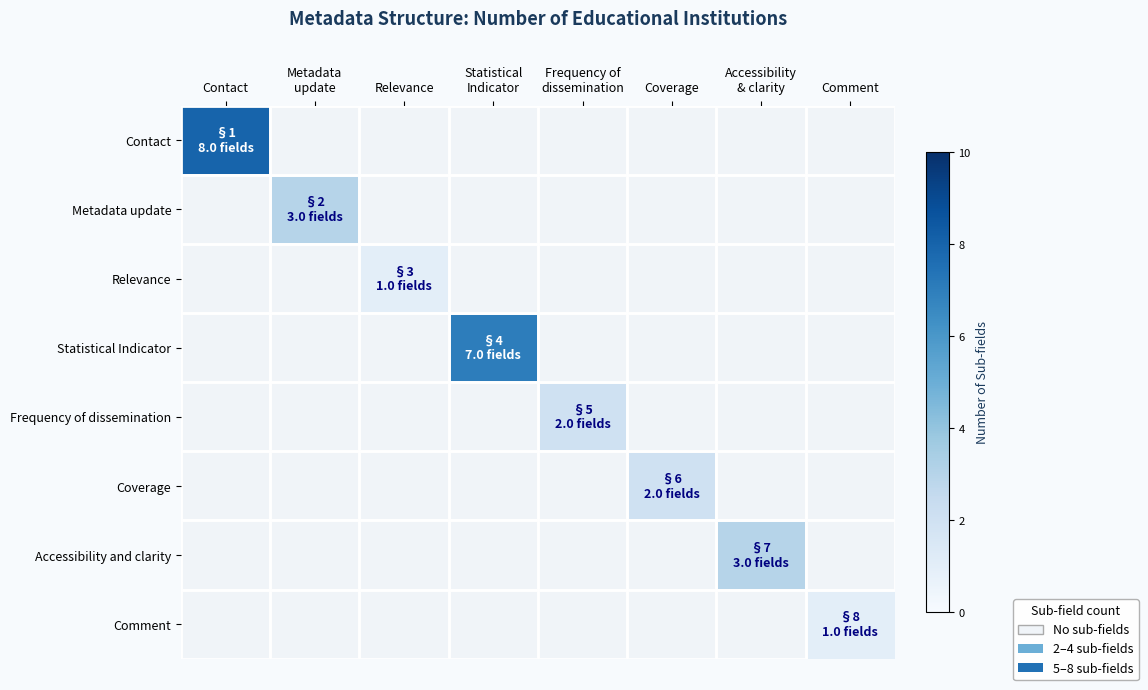

How many series are shown in this chart?

8